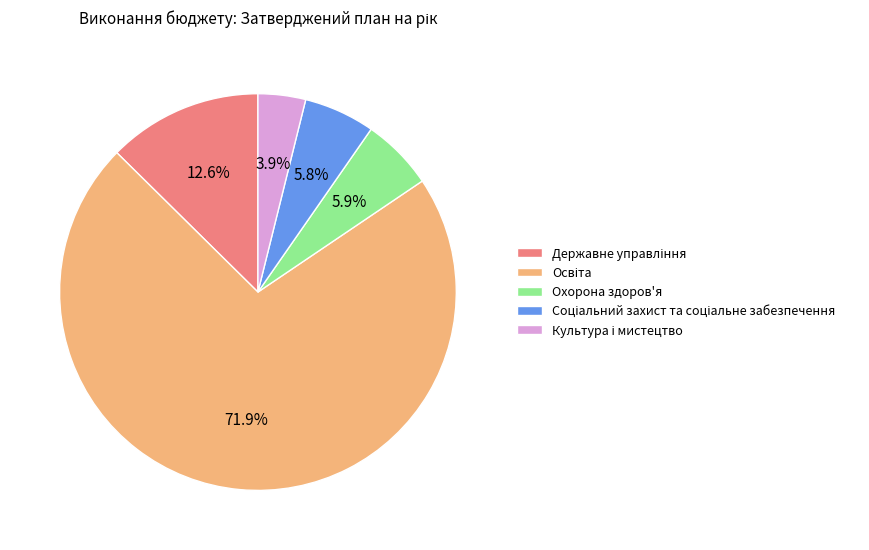

How many slices are in this pie chart?

5